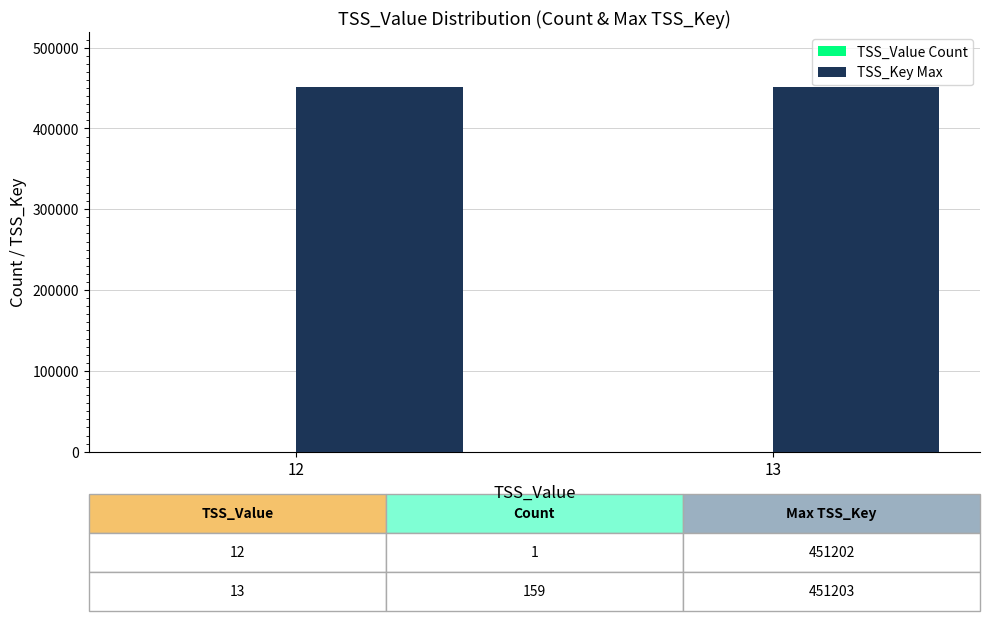

Which series has the largest total across all categories?

TSS_Key Max